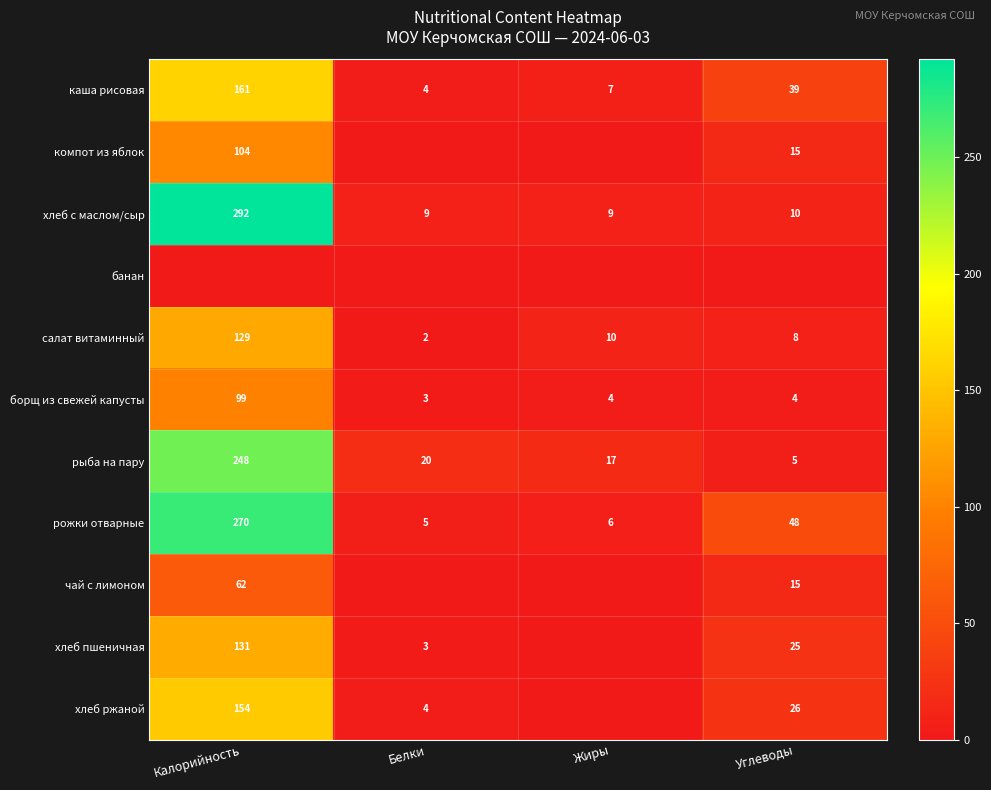

Rank the categories by рожки отварные value from highest to lowest.

Калорийность, Углеводы, Жиры, Белки